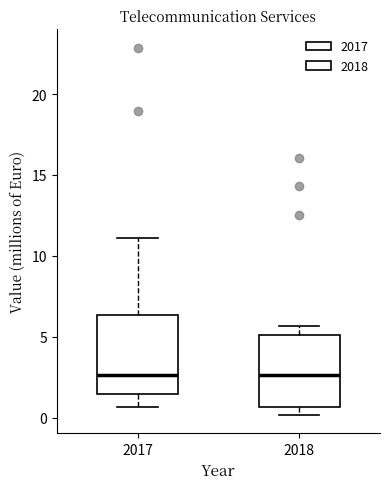

Reading left to right, transcribe this box plot: for each box, give where its median line is, the range the box spans, and where its two whiskers end, as read against the y-axis. The values are not printed on the chart, so give them approximately, as read against the axis.

2017: median 2.5, box 1.5 to 6.5, whiskers 0.5 to 11.0
2018: median 2.5, box 0.5 to 5.0, whiskers 0.0 to 5.5